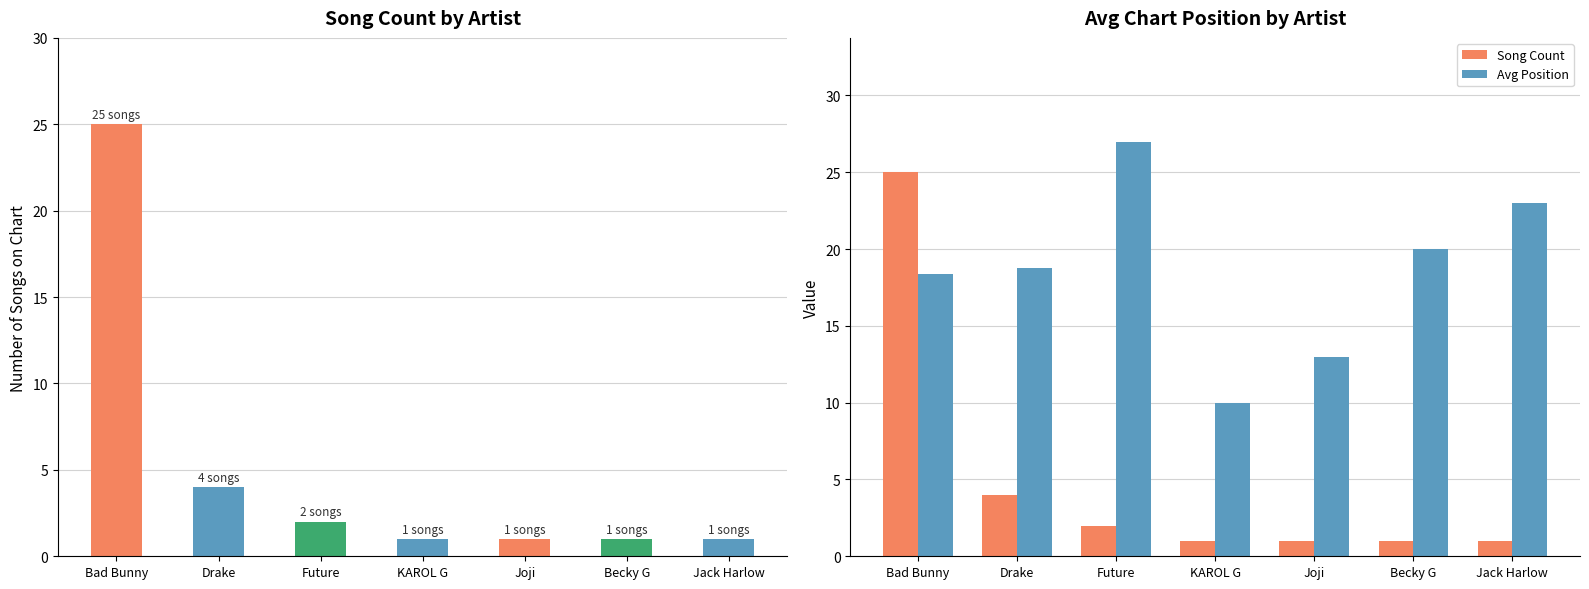

Rank the series by their maximum value, from lowest to highest.

Song Count, Avg Position